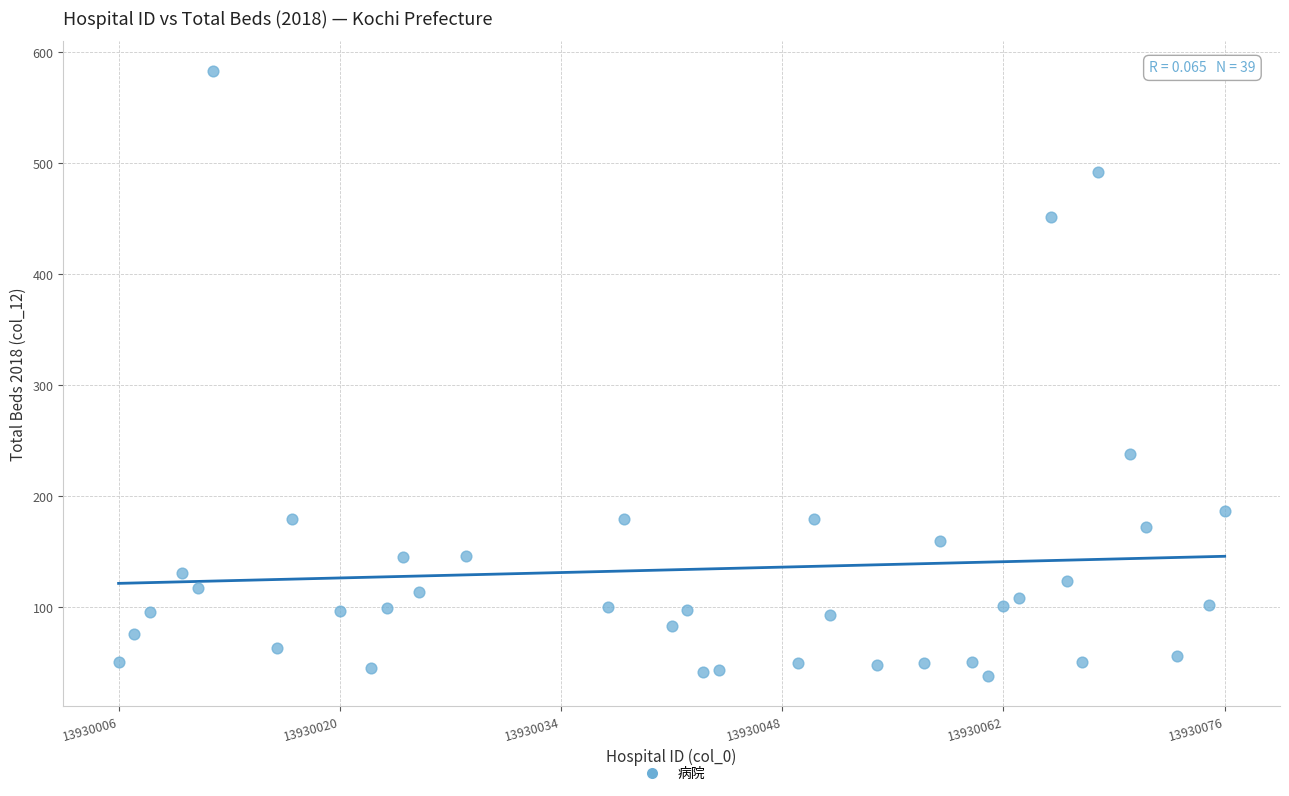

What Y value in the scatter plot is closest to 310?

238